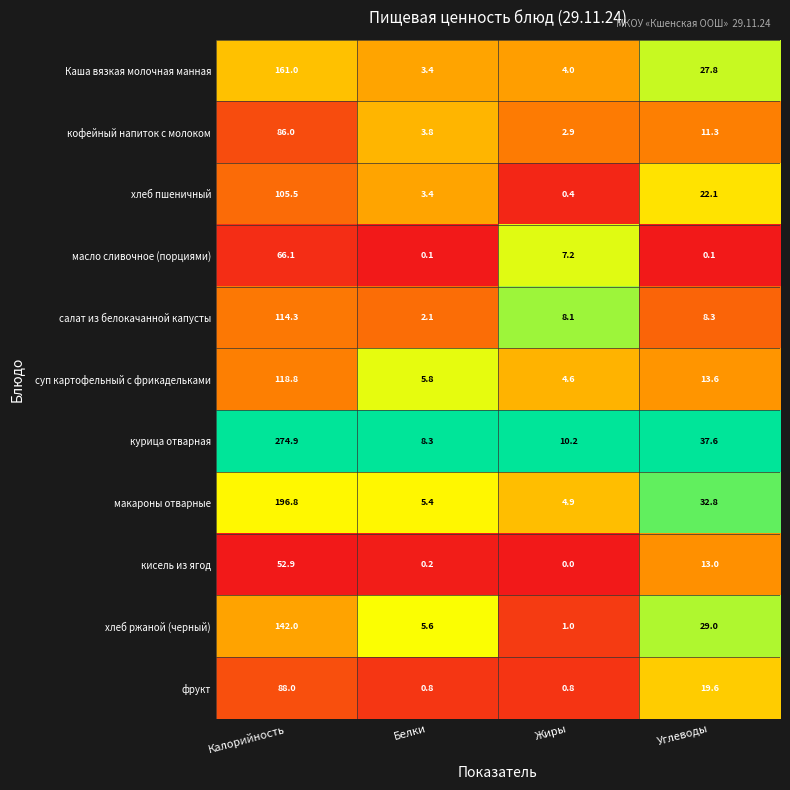

What is the difference between the кисель из ягод values at Углеводы and Жиры?

13.0